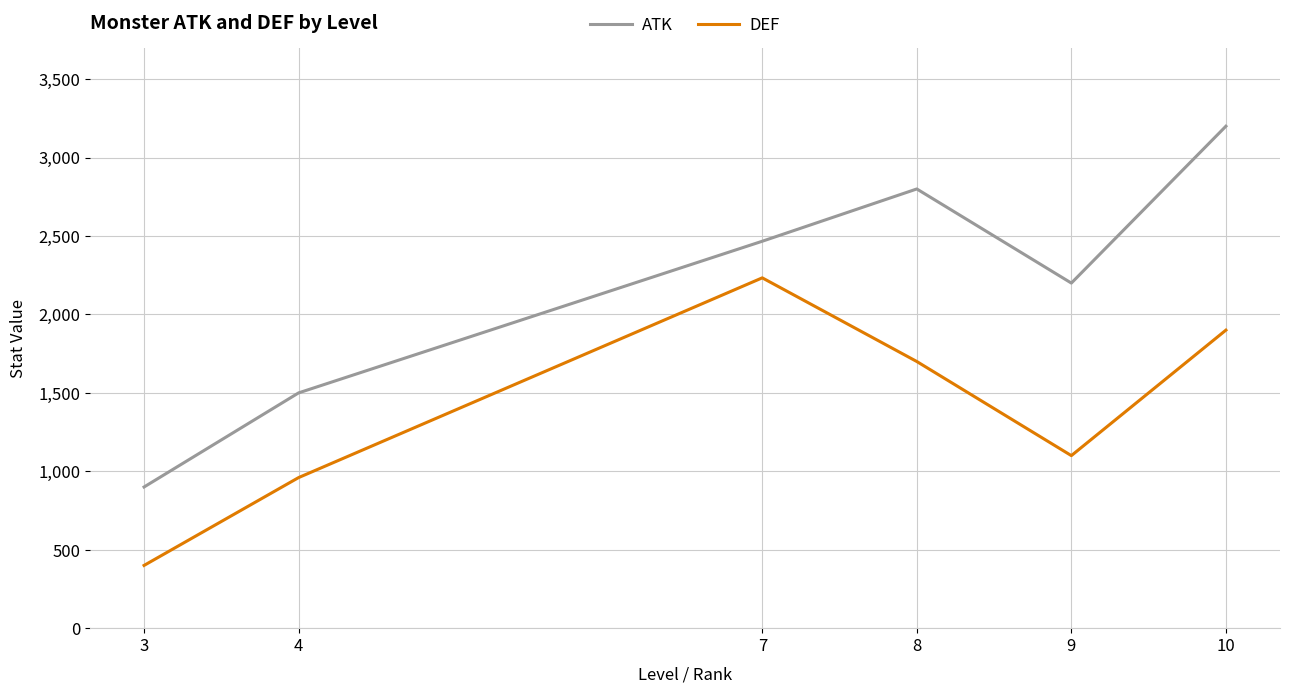

Does the chart display data point markers on the line(s)?

No